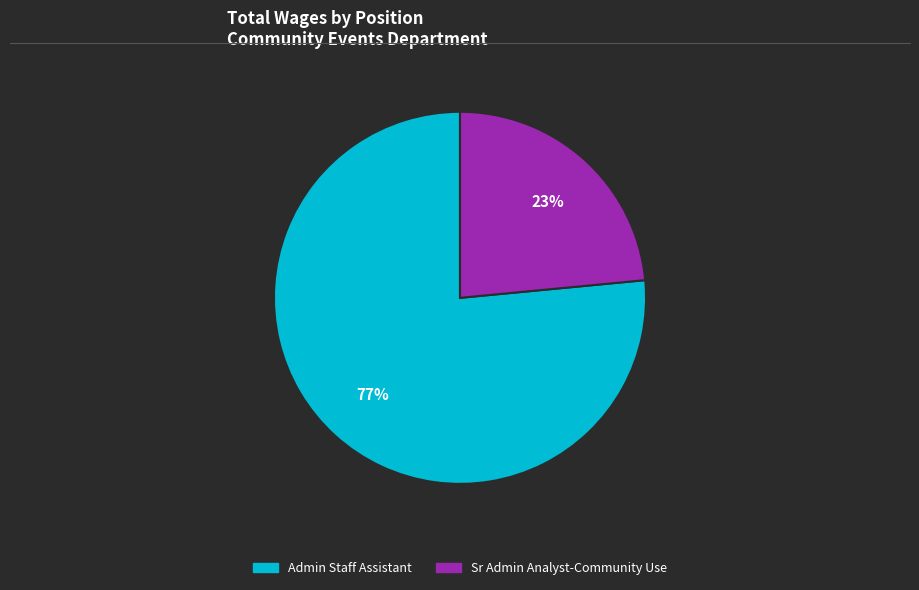

What is the ratio of the value at Sr Admin Analyst-Community Use to the value at Admin Staff Assistant?

0.3